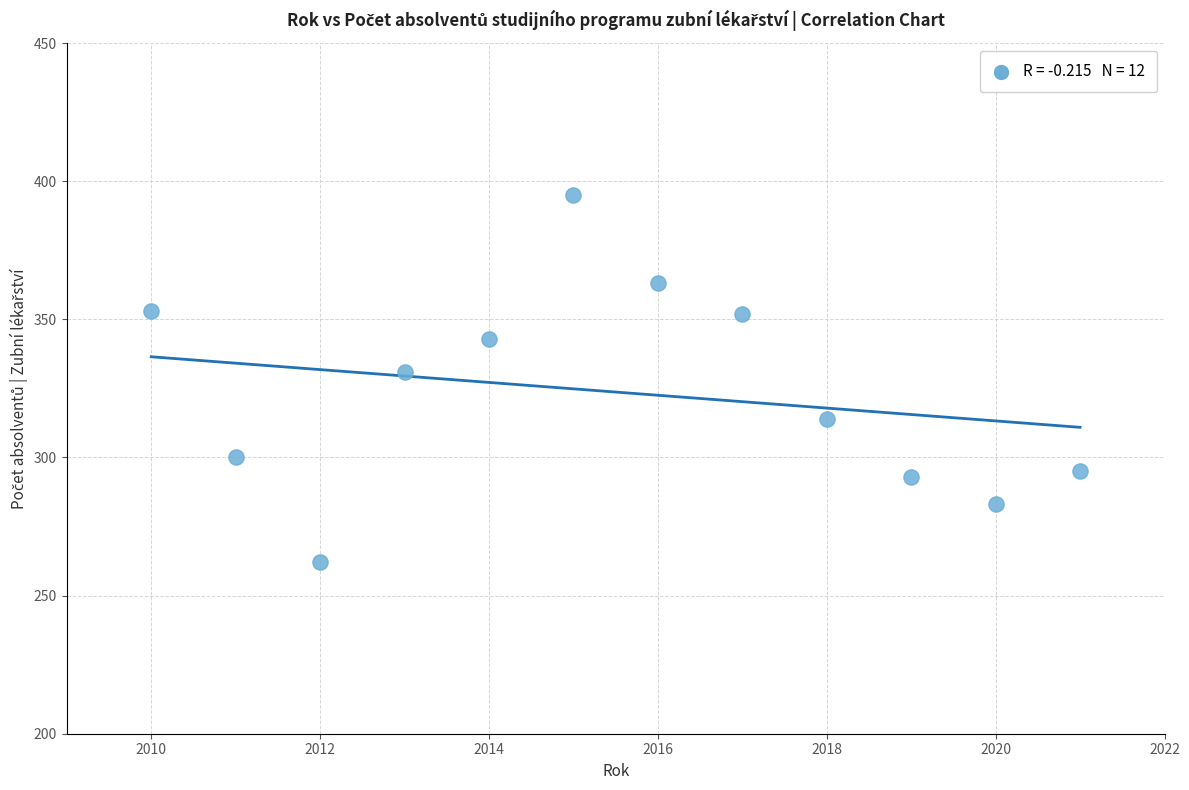

What Y value in the scatter plot is closest to 328?

331